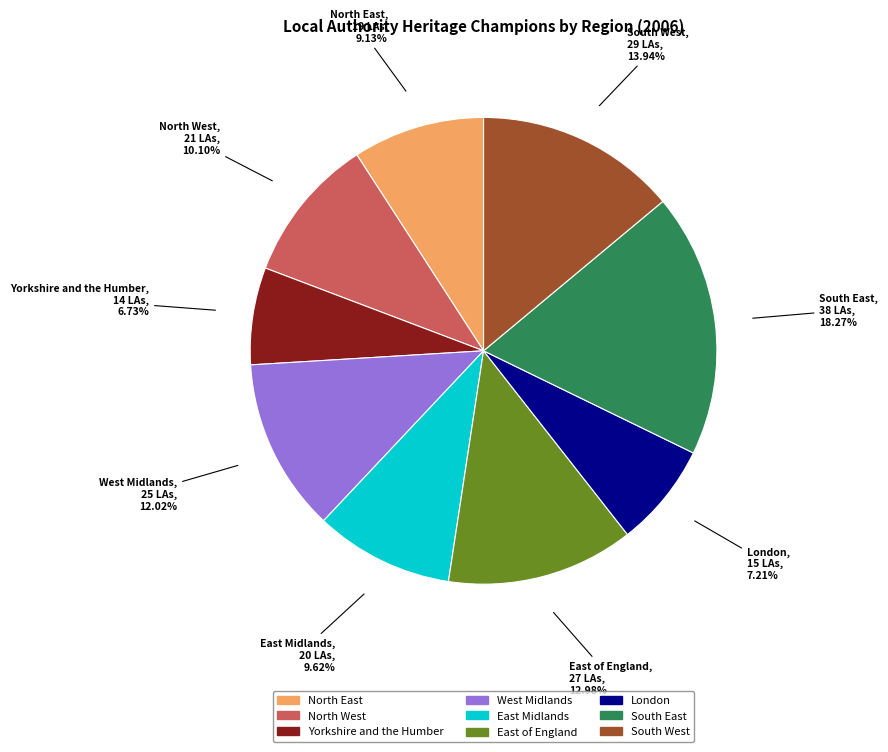

Which category has the biggest portion of the pie?

South East